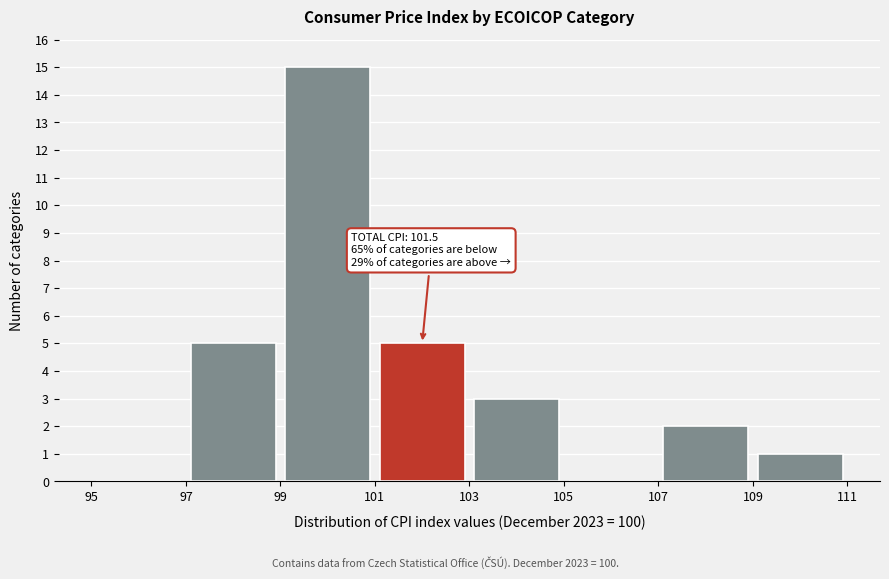

Over which range of the x-axis is the bar tallest?

99 to 101